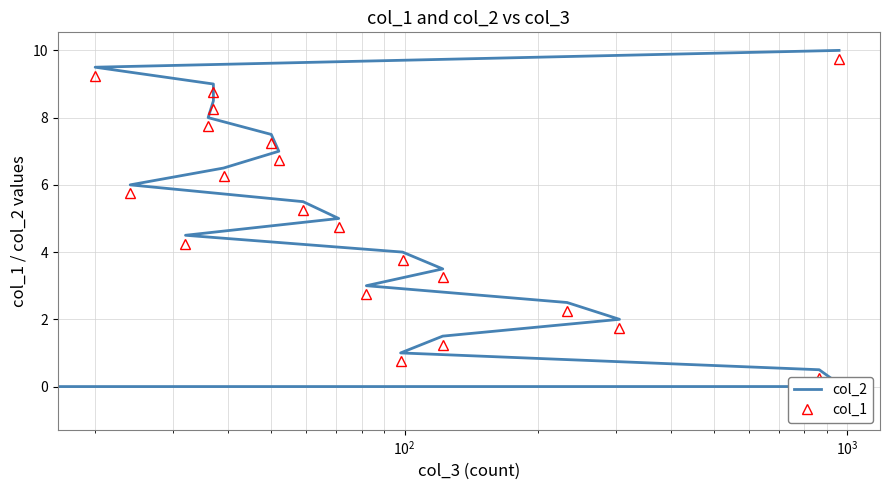

Which series has the largest range (max minus min)?

col_2